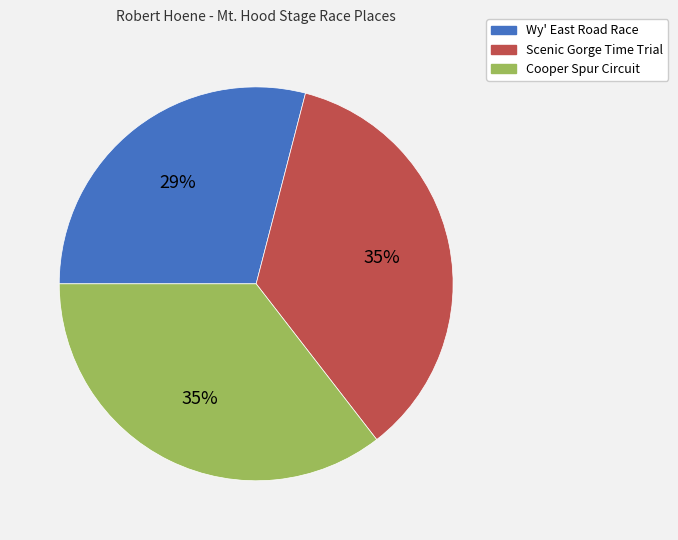

Does any single category account for the majority?

No